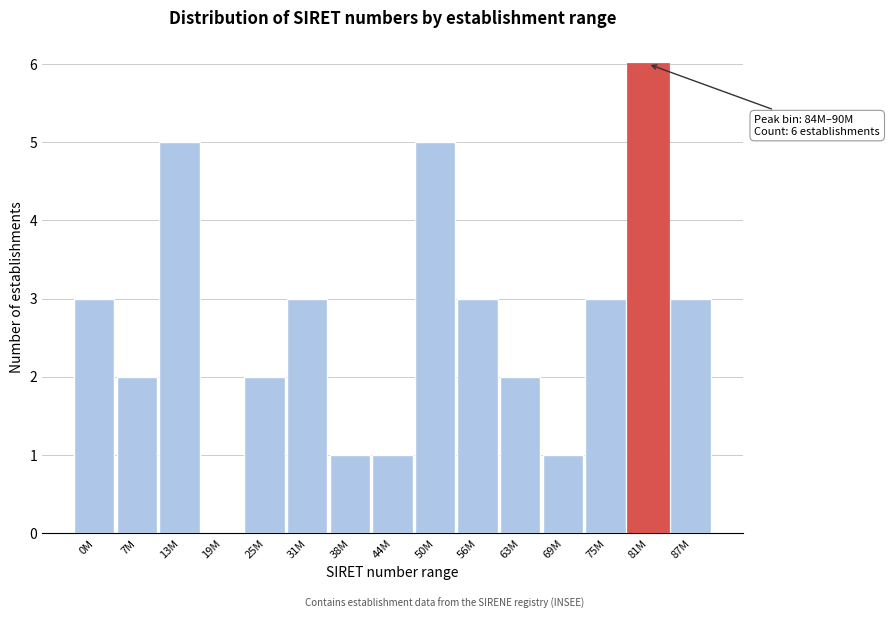

Reading left to right, list all the values displayed in this chart.

0M=3	7M=2	13M=5	19M=0	25M=2	31M=3	38M=1	44M=1	50M=5	56M=3	63M=2	69M=1	75M=3	81M=6	87M=3